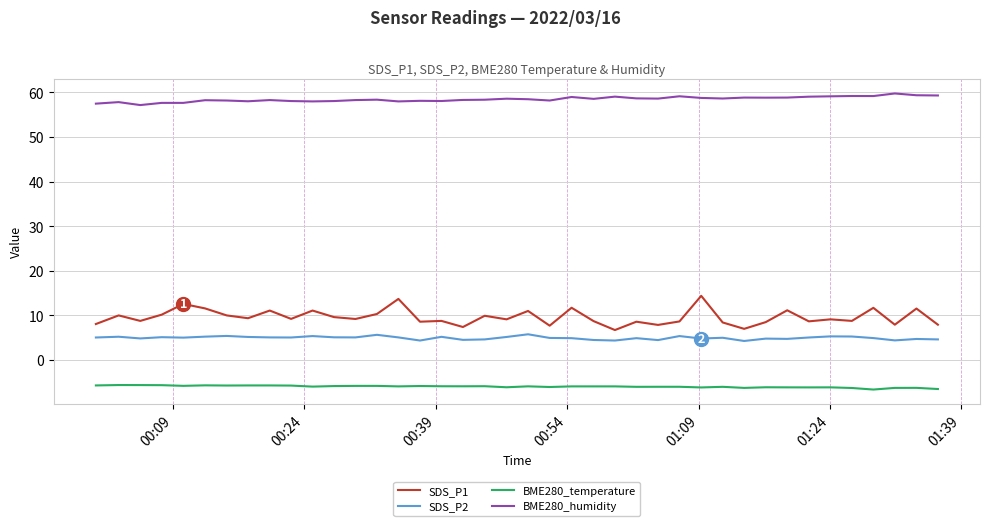

What is the lowest value of the BME280_humidity series?

57.1